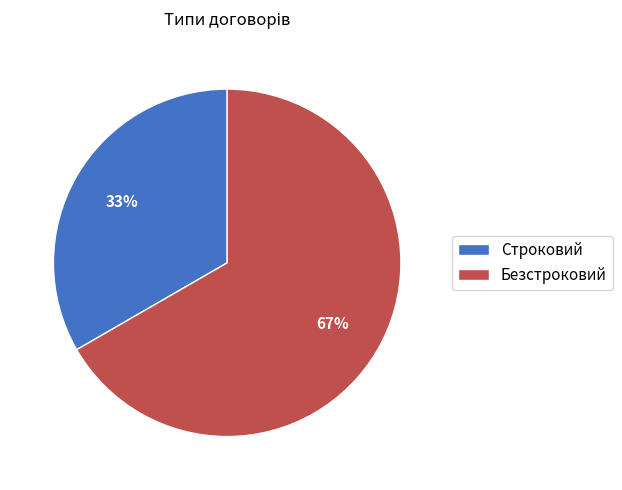

How many slices are in this pie chart?

2